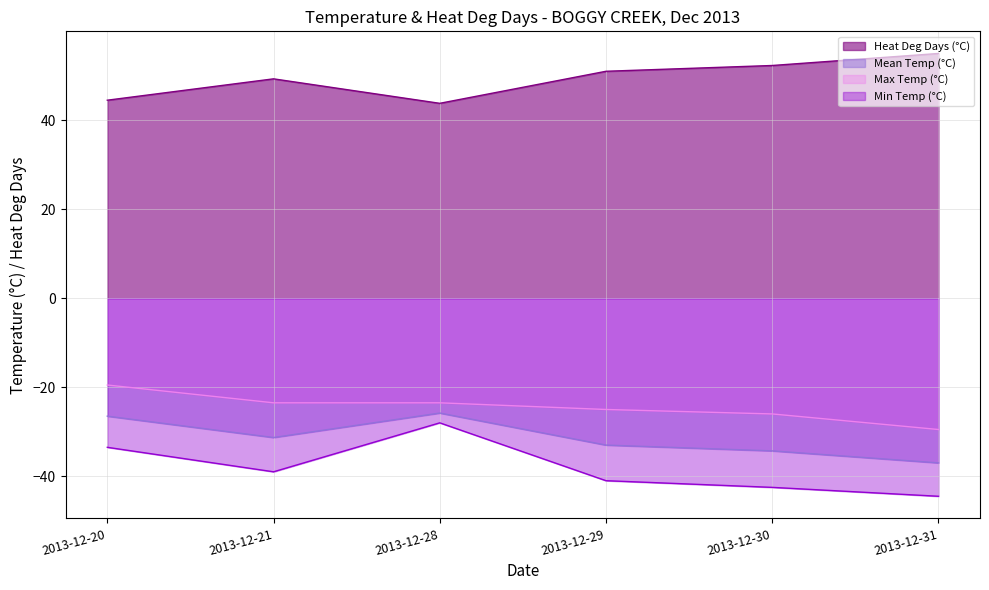

What is the difference between the maximum and minimum values?

11.2